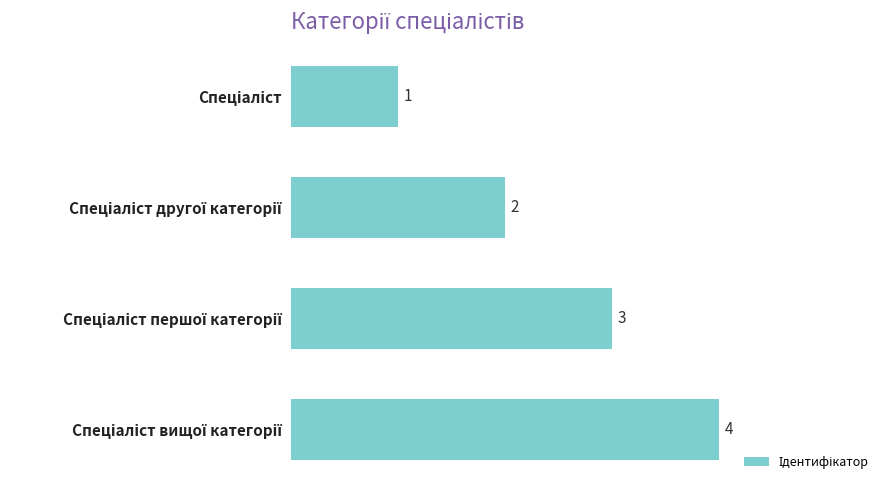

What is the maximum value shown in the chart?

4